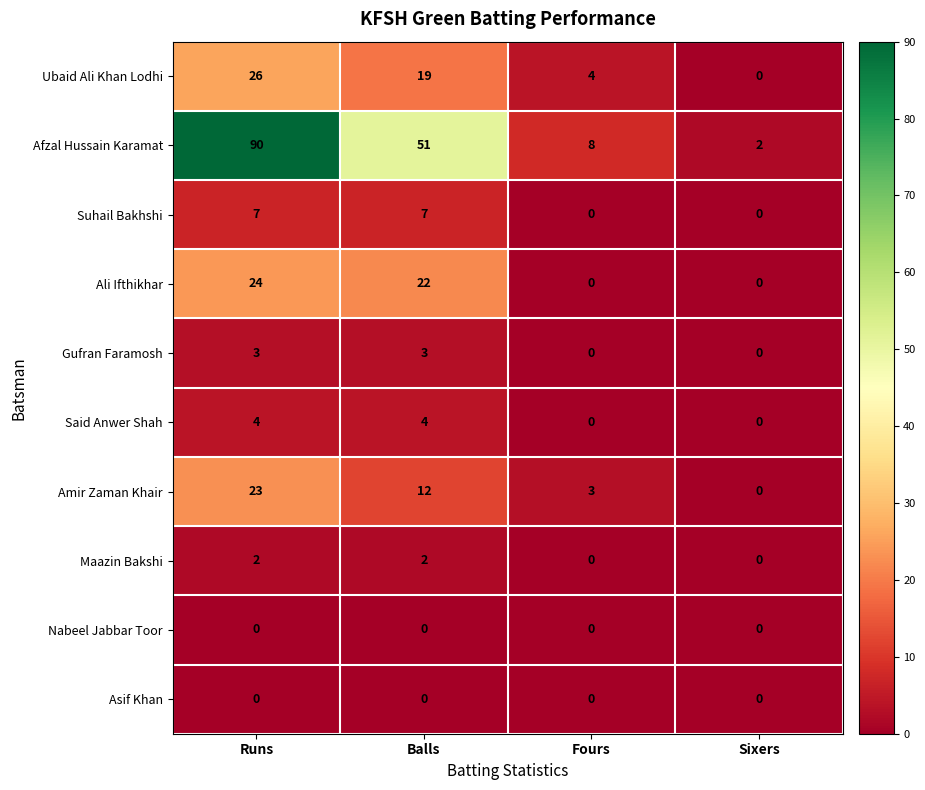

What is the total value across all series at Runs?

179